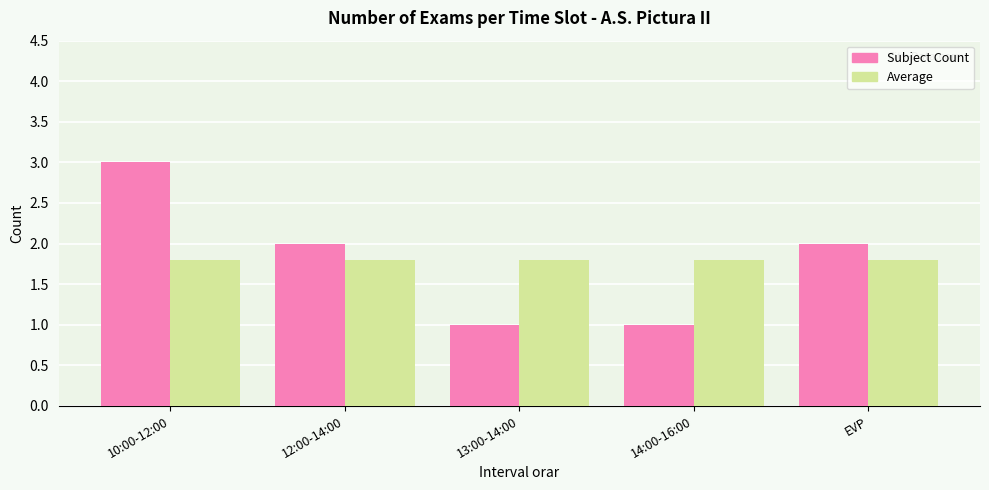

Which series changed the most between 10:00-12:00 and 12:00-14:00?

Subject Count